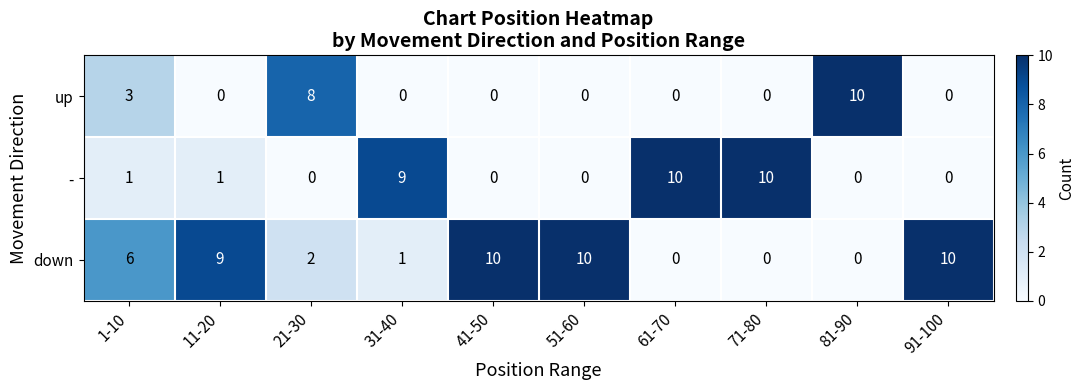

What is the difference between the highest and lowest values at 61-70?

10